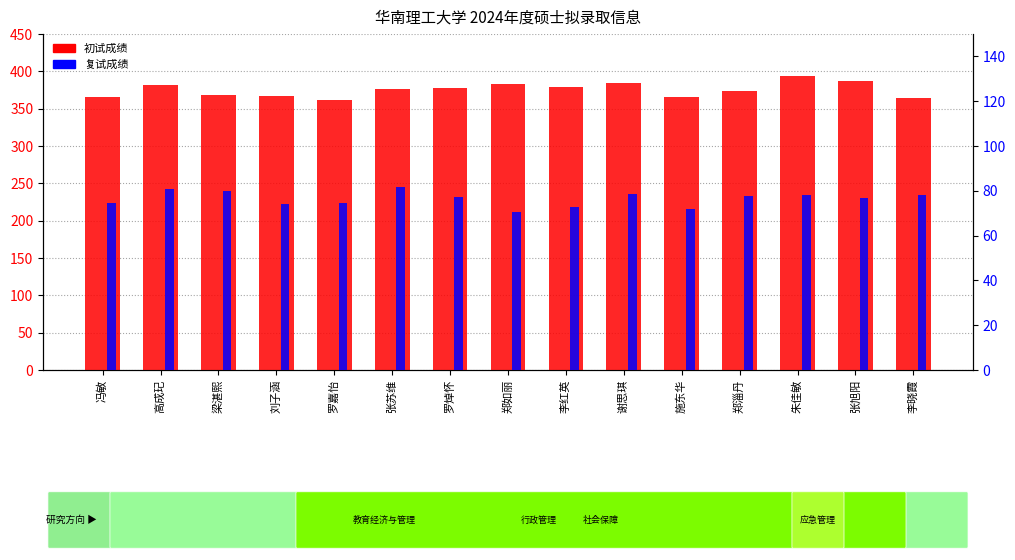

At which label does 初试成绩 first exceed 377?

高成玘